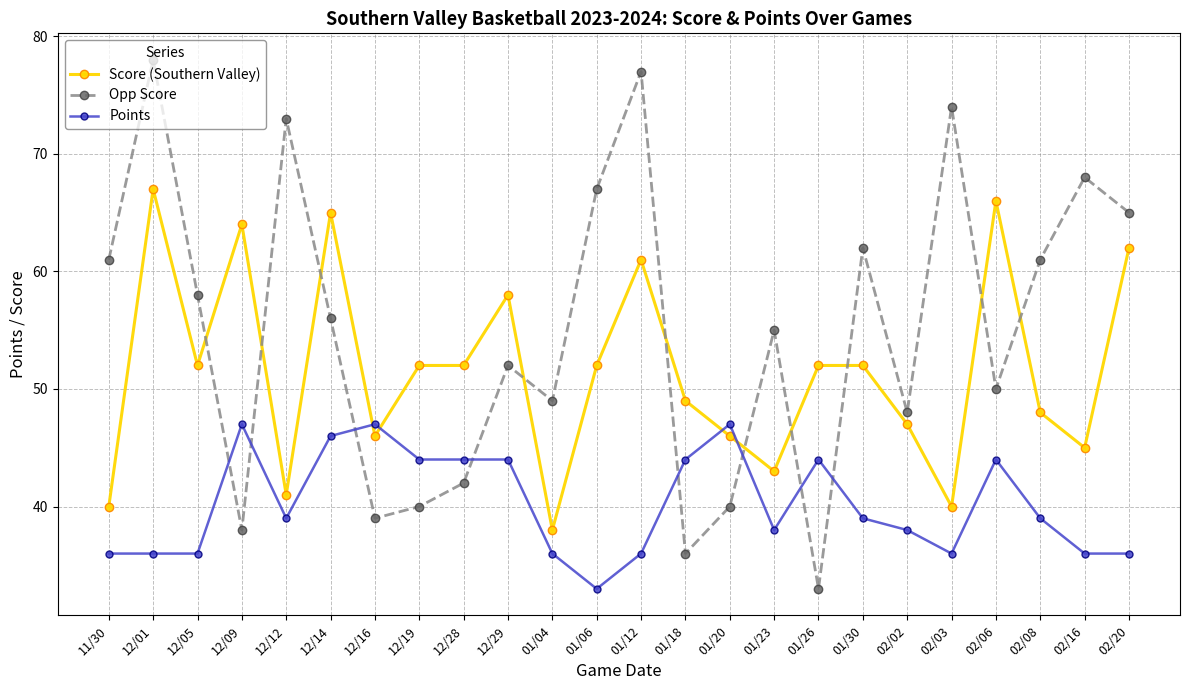

Which category has the highest value across all series?

12/01